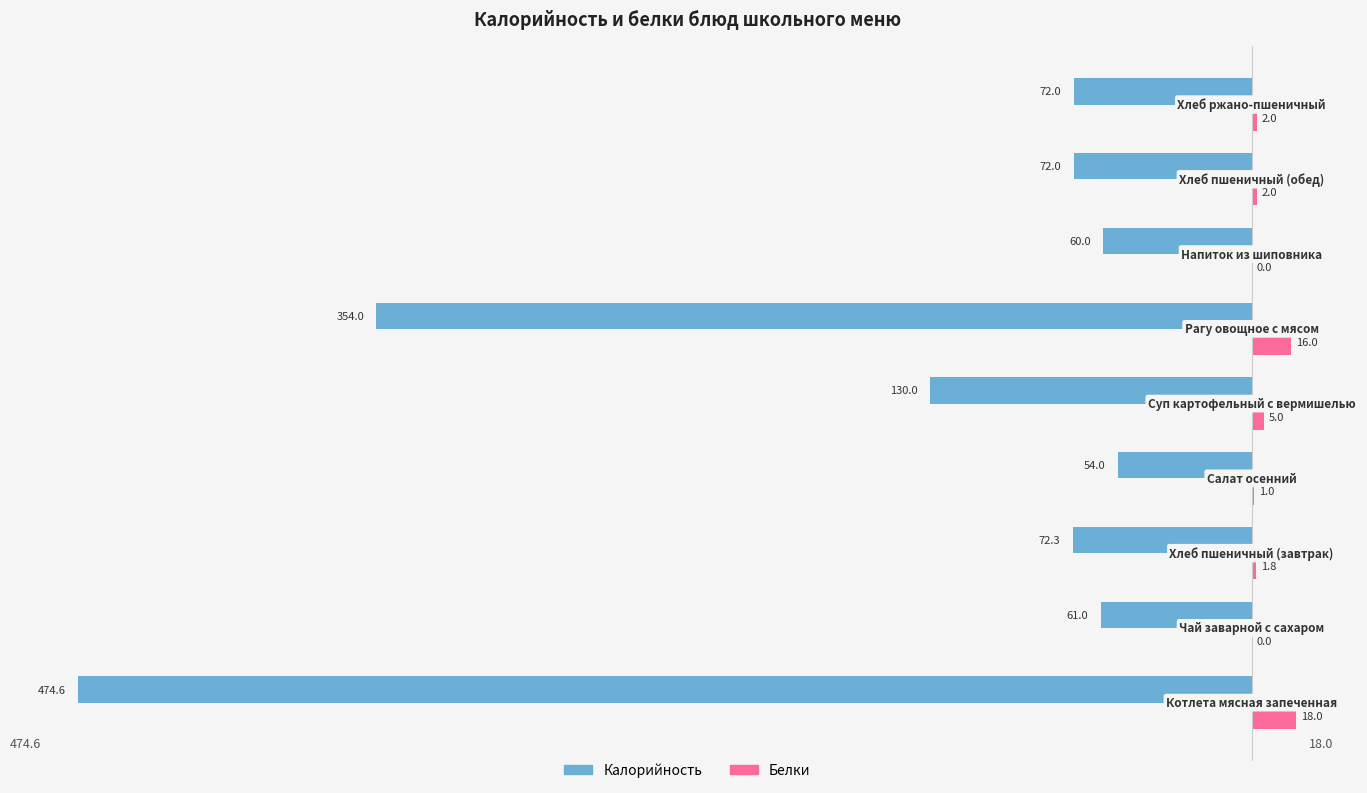

What is the greatest value displayed?

18.0